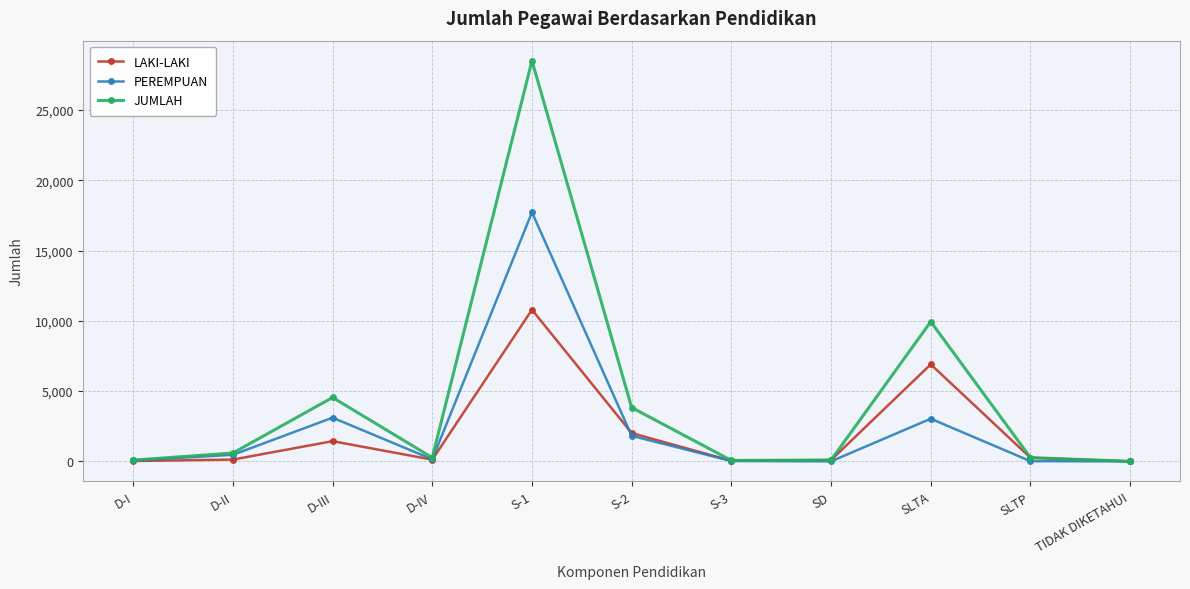

Count the number of categories in the chart.

11